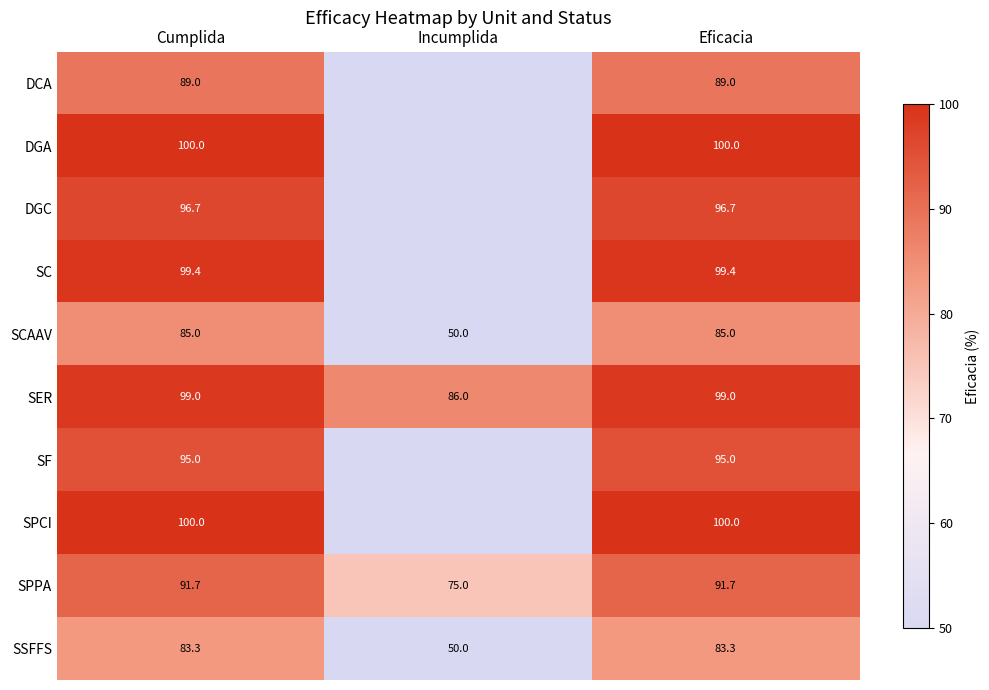

At Eficacia, list the series in order from smallest to largest.

SSFFS, SCAAV, DCA, SPPA, SF, DGC, SER, SC, DGA, SPCI